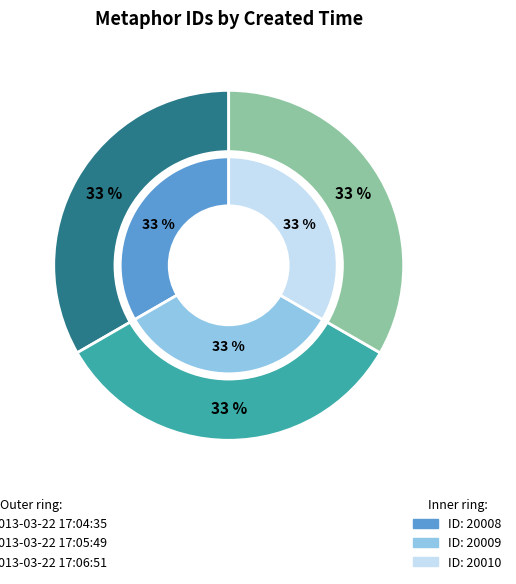

To the nearest percent, what is the combined percentage of 2013-03-22 17:05:49 and 2013-03-22 17:06:51?

67%